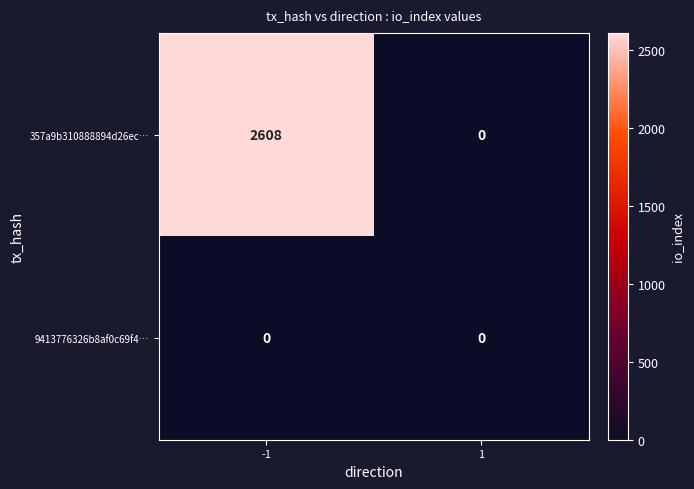

At which category is the sum across all series the highest?

-1